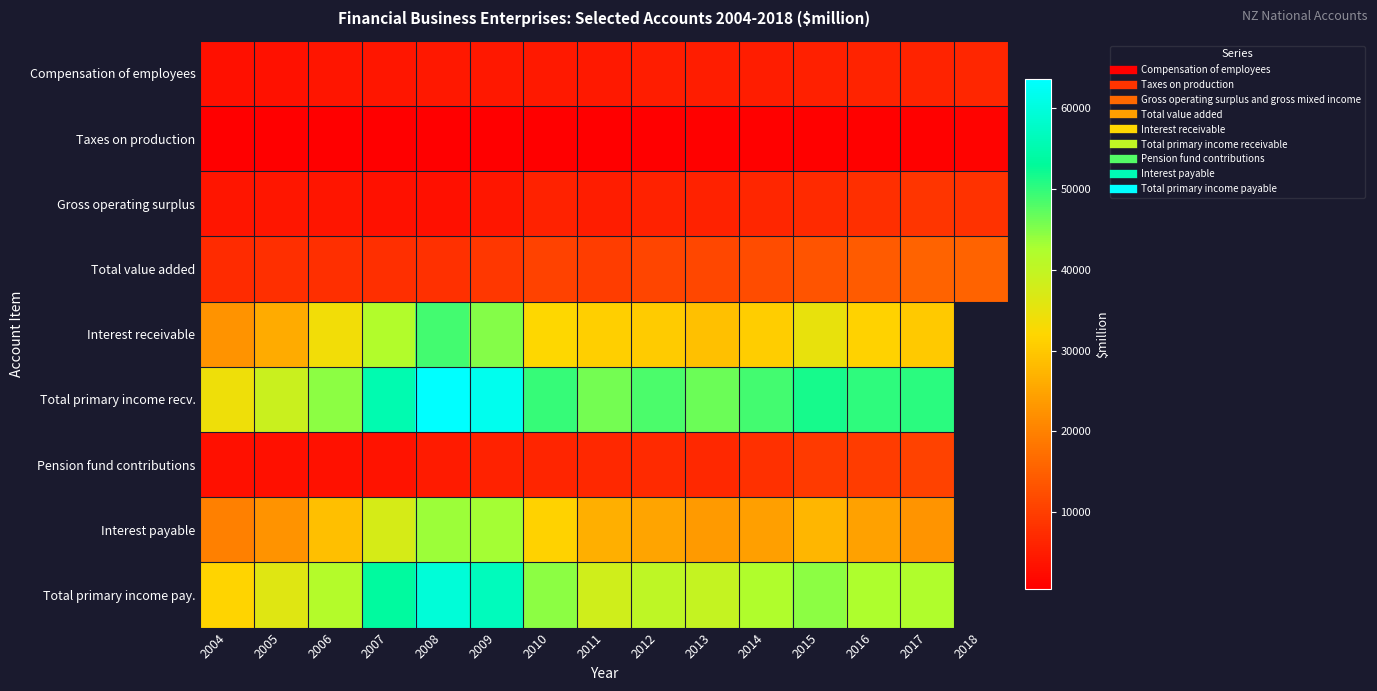

Which has a higher value, 2012 or 2005?

2012